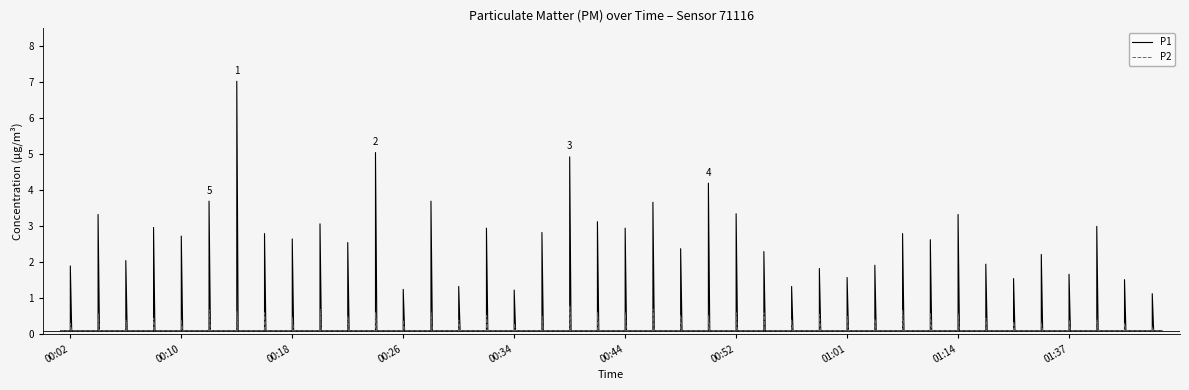

How many lines are shown in the chart?

2